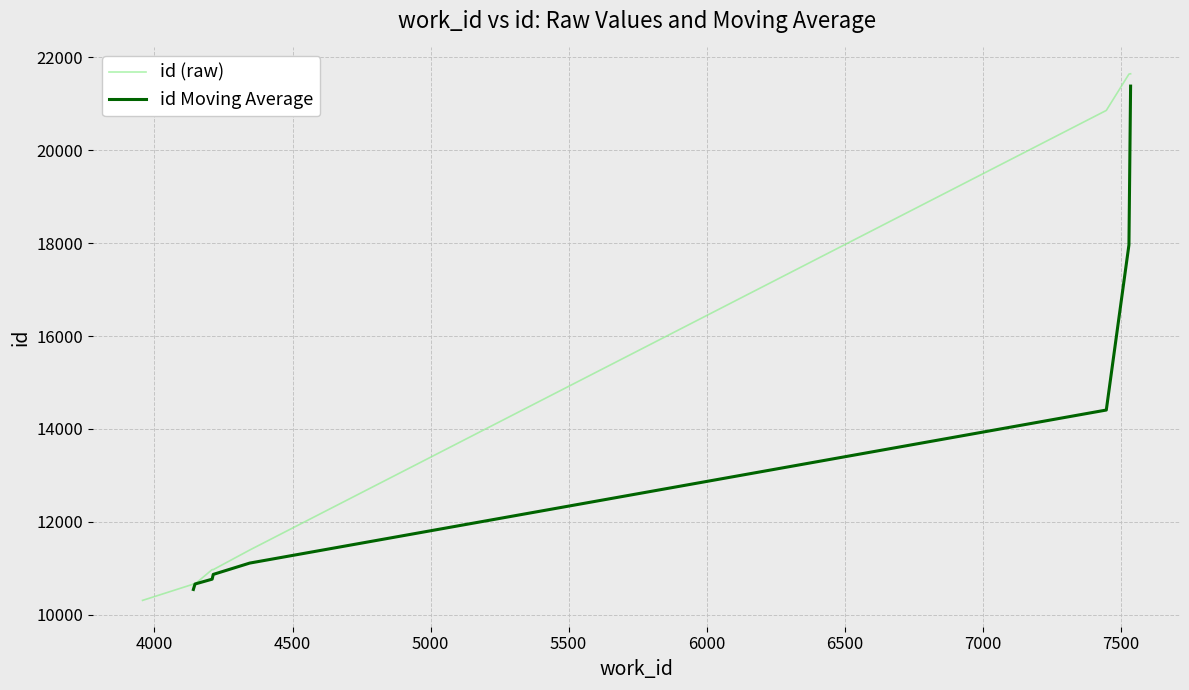

What is the label of the 7th point from the right?

4141